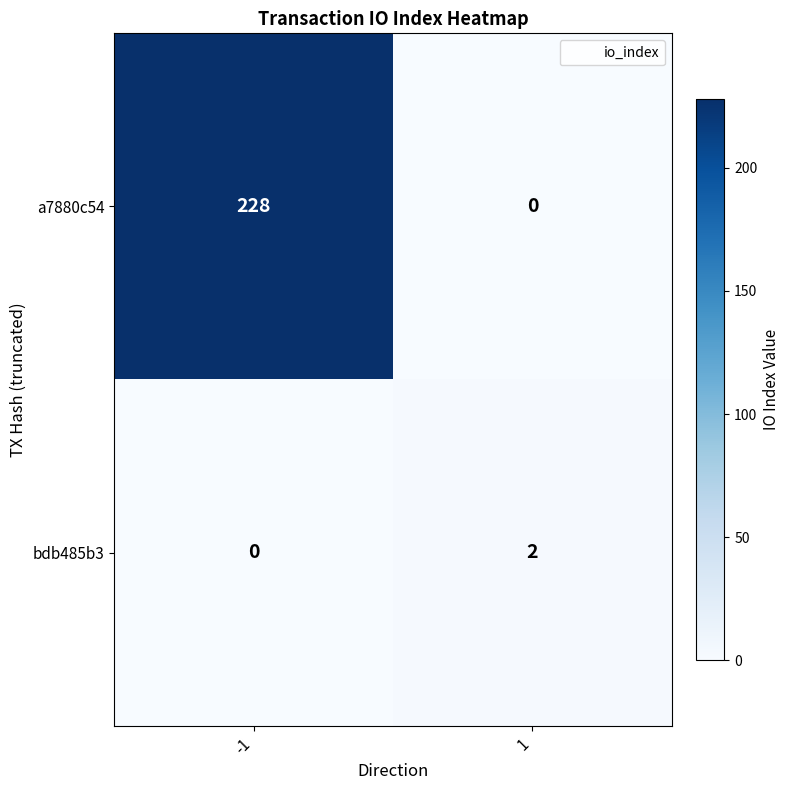

Reading left to right, transcribe all the data shown in this chart.

a7880c54: 228	0
bdb485b3: 0	2